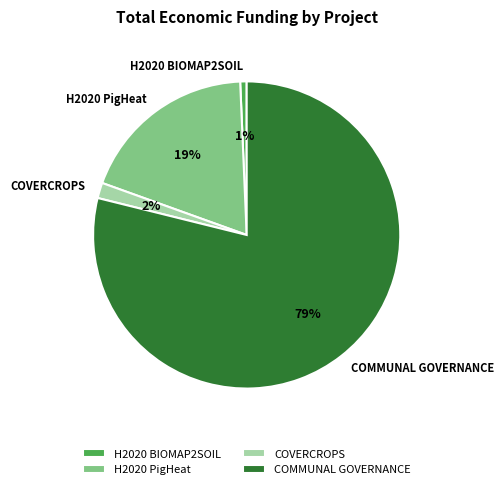

Count the number of slices in the pie.

4